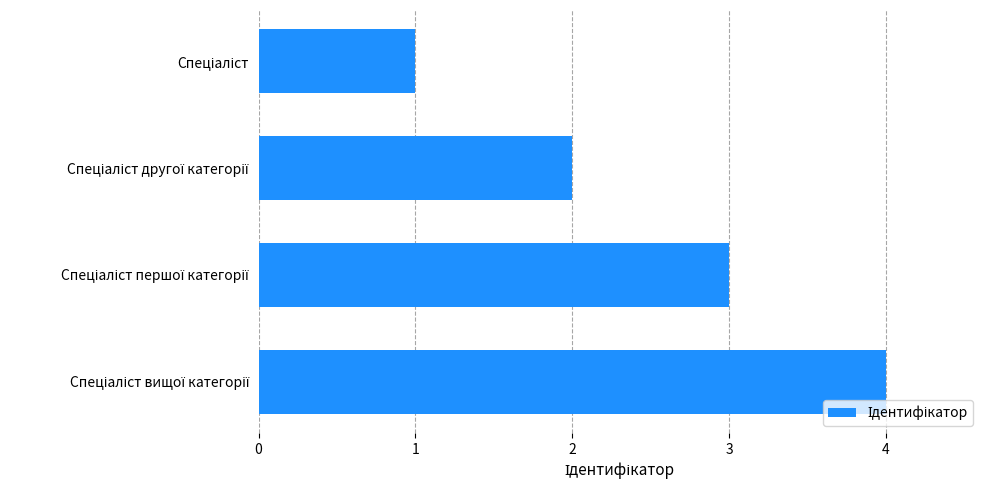

What is the sum of all values?

10